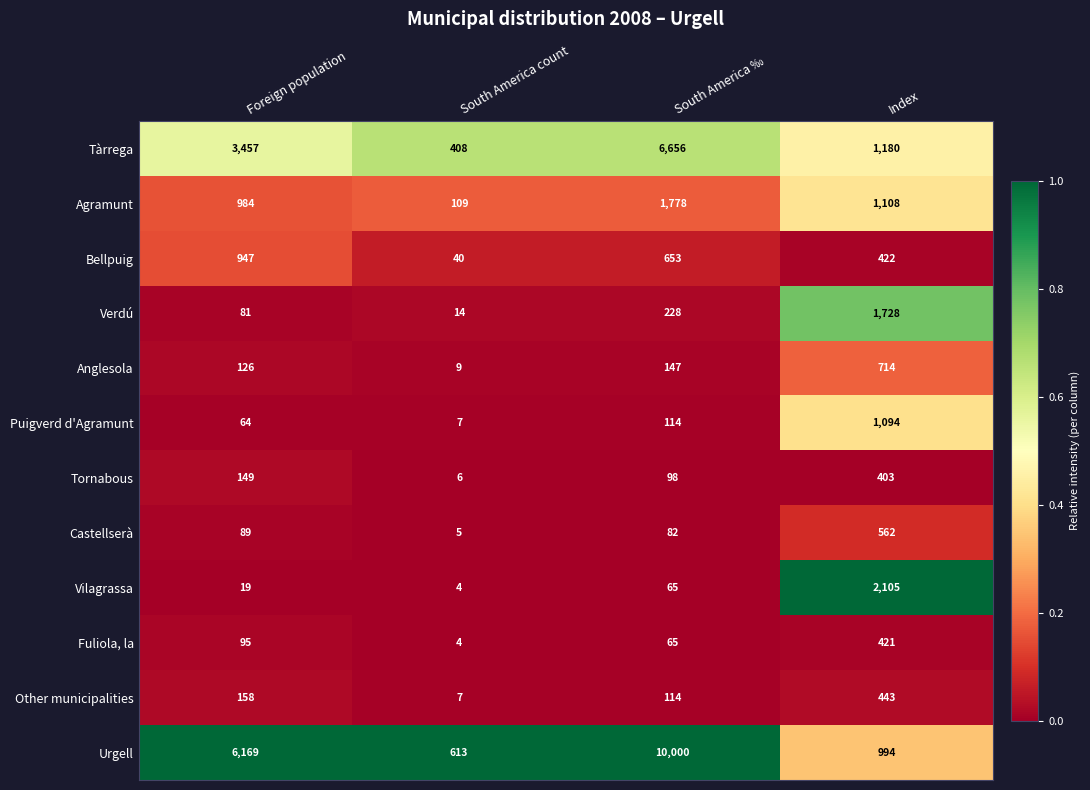

What is the total value across all series at South America count?

1226